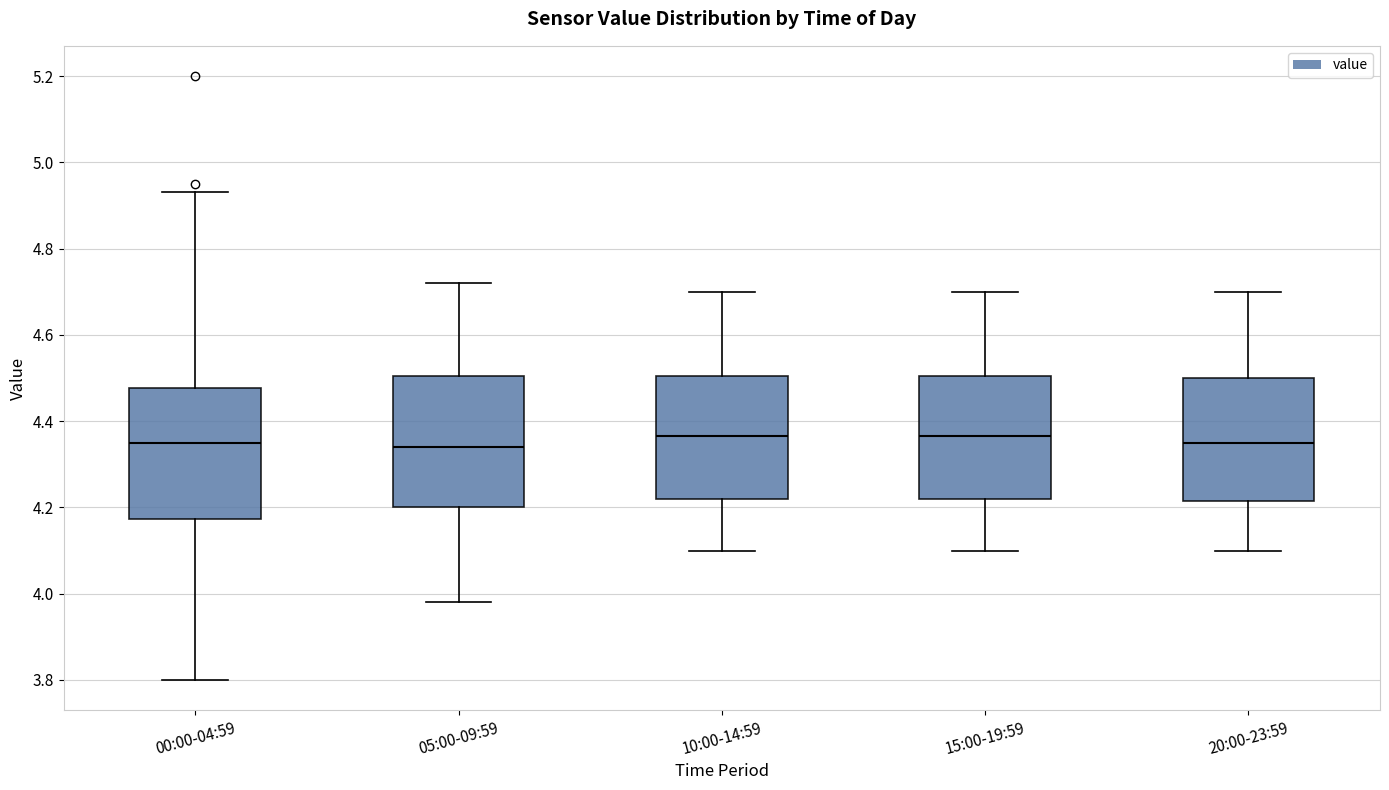

Where is the lower edge of the box for 05:00-09:59 on the y-axis? The values are not printed on the chart, so give them approximately, as read against the axis.

4.20